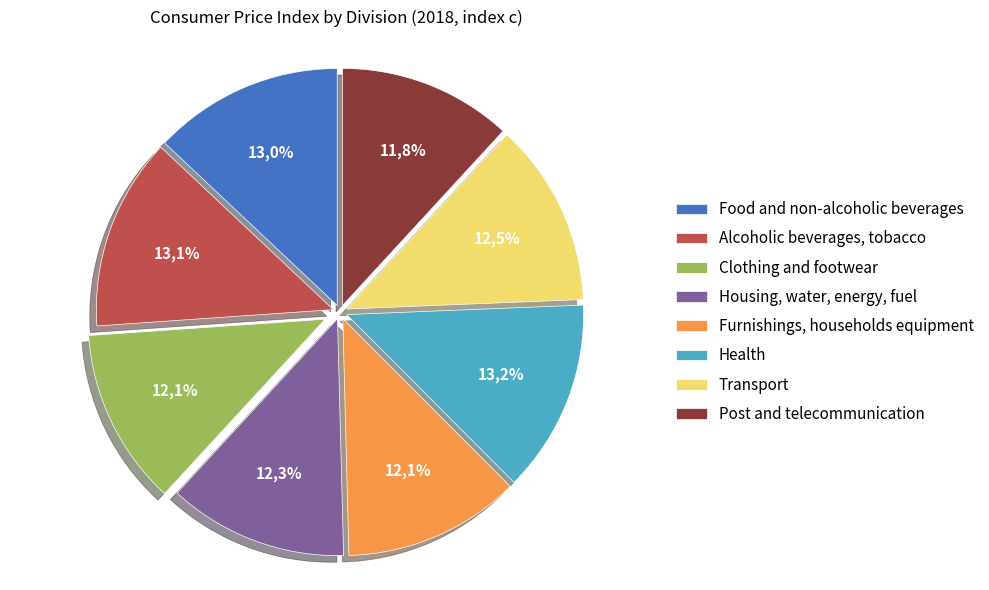

To the nearest percent, what percentage of the pie is Food and non-alcoholic beverages?

13%